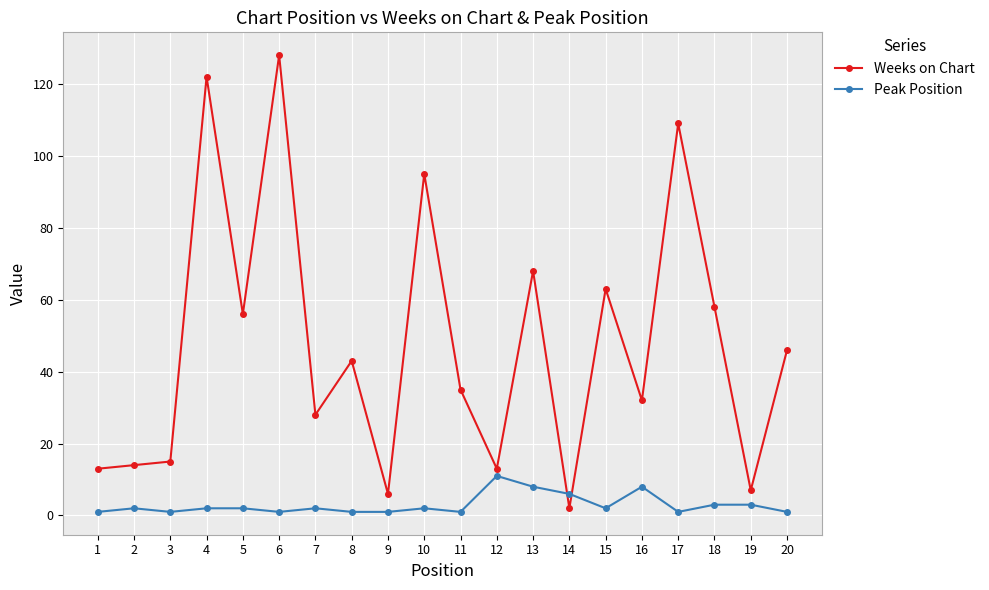

Which category has the lowest value in the Weeks on Chart series?

14